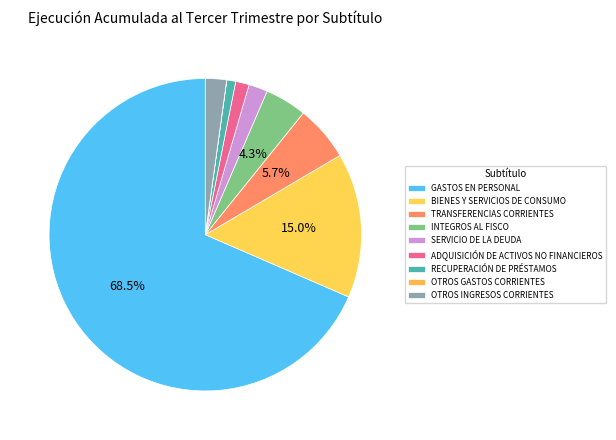

To the nearest percent, what percentage of the pie is RECUPERACIÓN DE PRÉSTAMOS?

1%